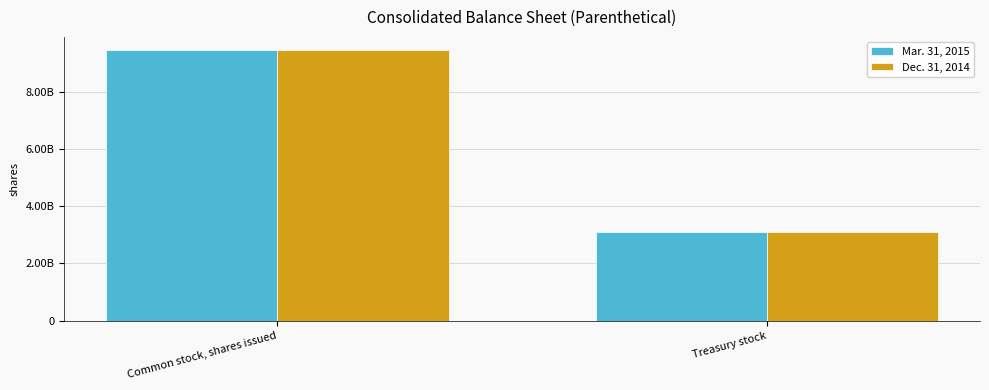

What is the lowest value of the Dec. 31, 2014 series?

308898462